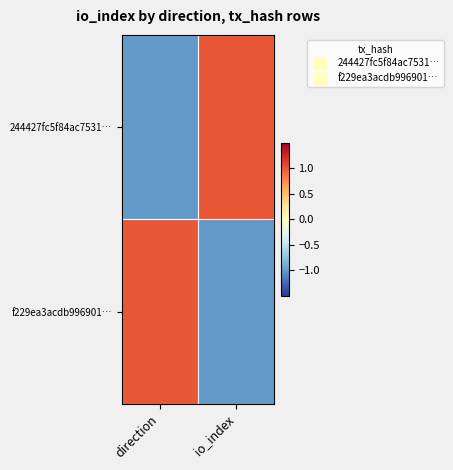

Reading left to right, list all the values displayed in this chart.

244427fc5f84ac7531…: direction=-1.0	io_index=1.0
f229ea3acdb996901…: direction=1.0	io_index=-1.0